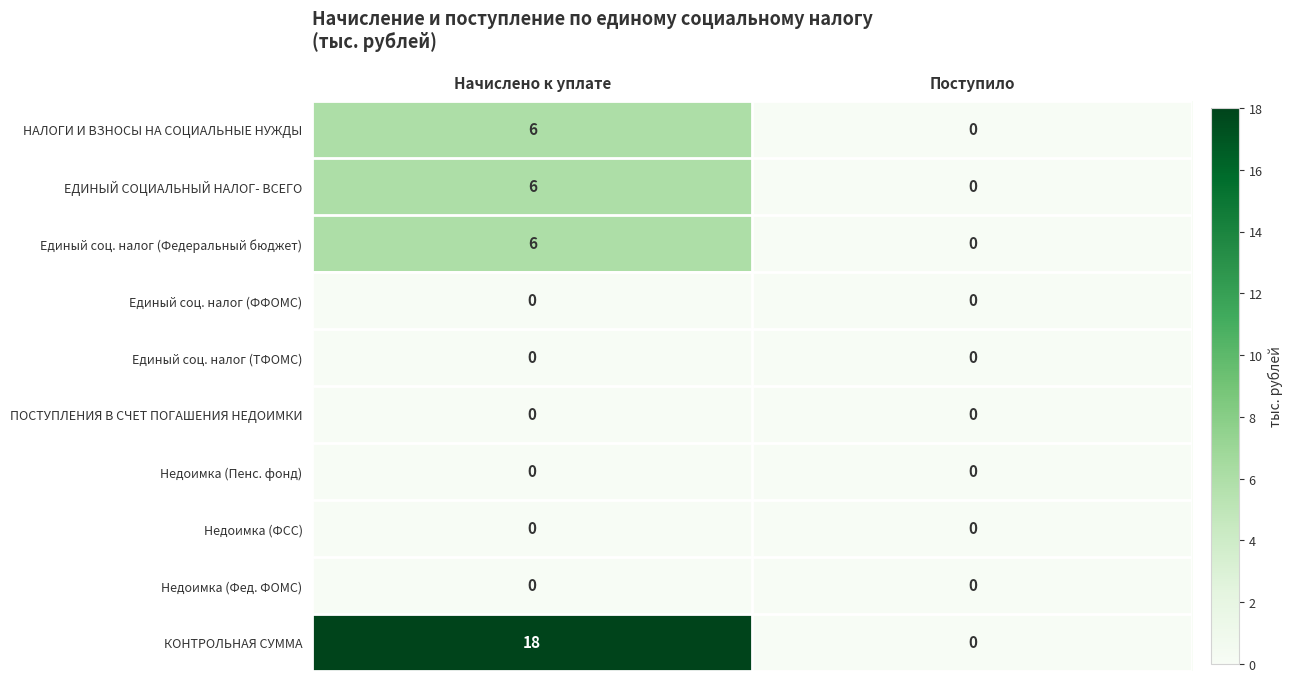

What is the difference between the maximum and minimum values in the Единый соц. налог (Федеральный бюджет) series?

6